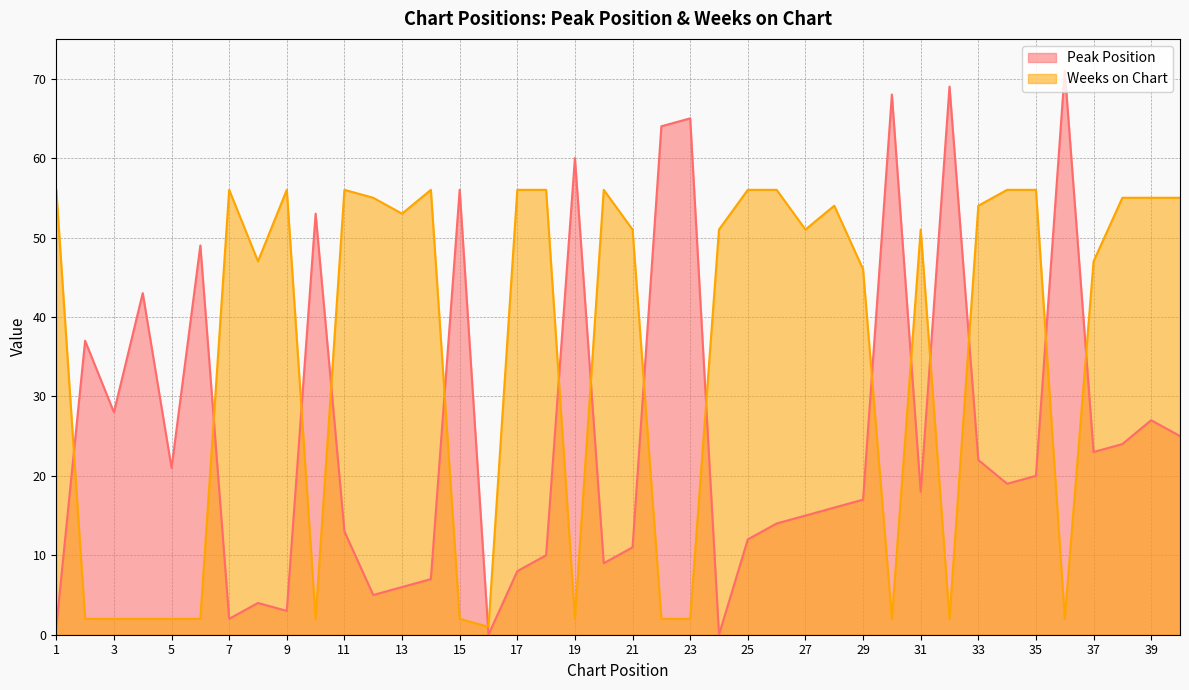

What is the average value of the Weeks on Chart series?

36